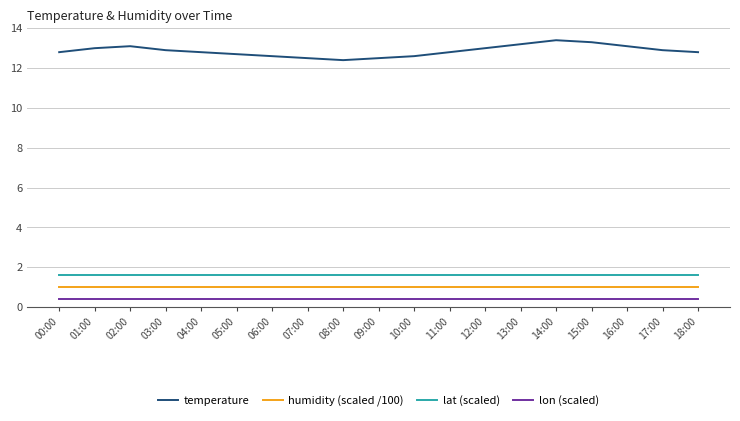

Reading left to right, extract all data points from this chart.

temperature: 12.8	13.0	13.1	12.9	12.8	12.7	12.6	12.5	12.4	12.5	12.6	12.8	13.0	13.2	13.4	13.3	13.1	12.9	12.8
humidity (scaled /100): 1.0	1.0	1.0	1.0	1.0	1.0	1.0	1.0	1.0	1.0	1.0	1.0	1.0	1.0	1.0	1.0	1.0	1.0	1.0
lat (scaled): 1.6	1.6	1.6	1.6	1.6	1.6	1.6	1.6	1.6	1.6	1.6	1.6	1.6	1.6	1.6	1.6	1.6	1.6	1.6
lon (scaled): 0.4	0.4	0.4	0.4	0.4	0.4	0.4	0.4	0.4	0.4	0.4	0.4	0.4	0.4	0.4	0.4	0.4	0.4	0.4